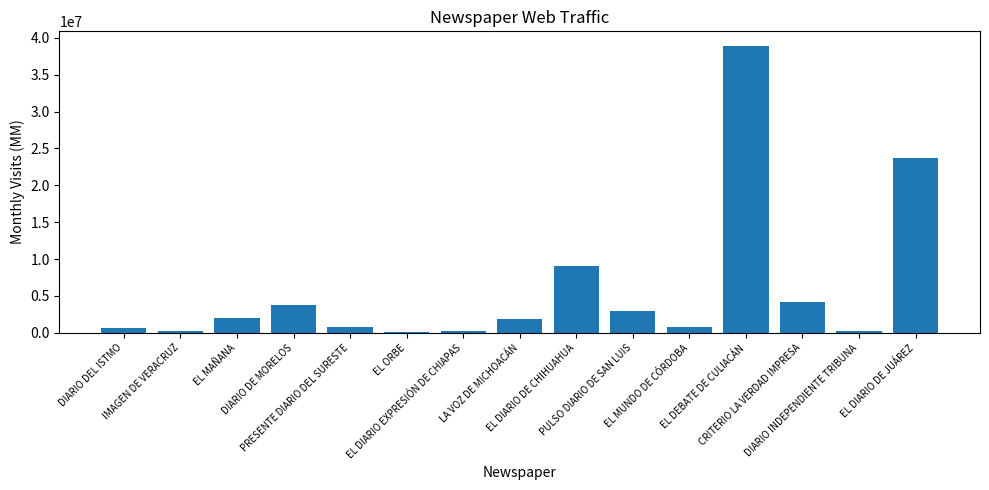

Which label corresponds to the largest value in the chart?

EL DEBATE DE CULIACÁN